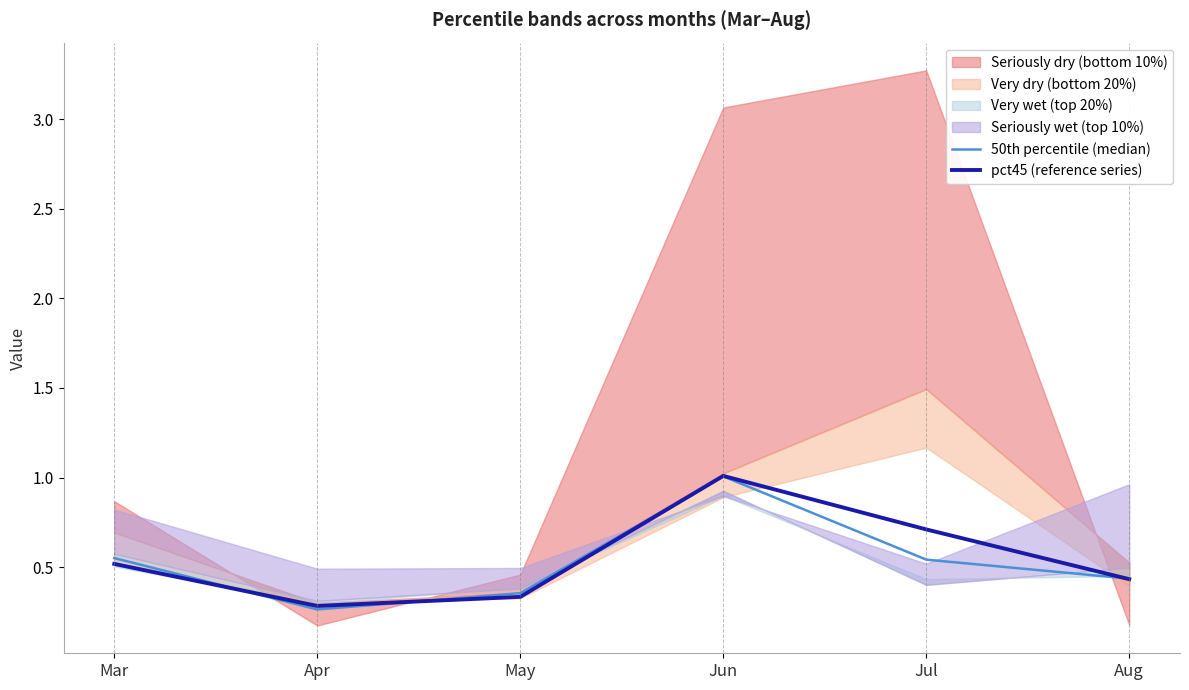

Which series ends up on top after the final intersection of 50th percentile (median) and pct45 (reference series)?

50th percentile (median)